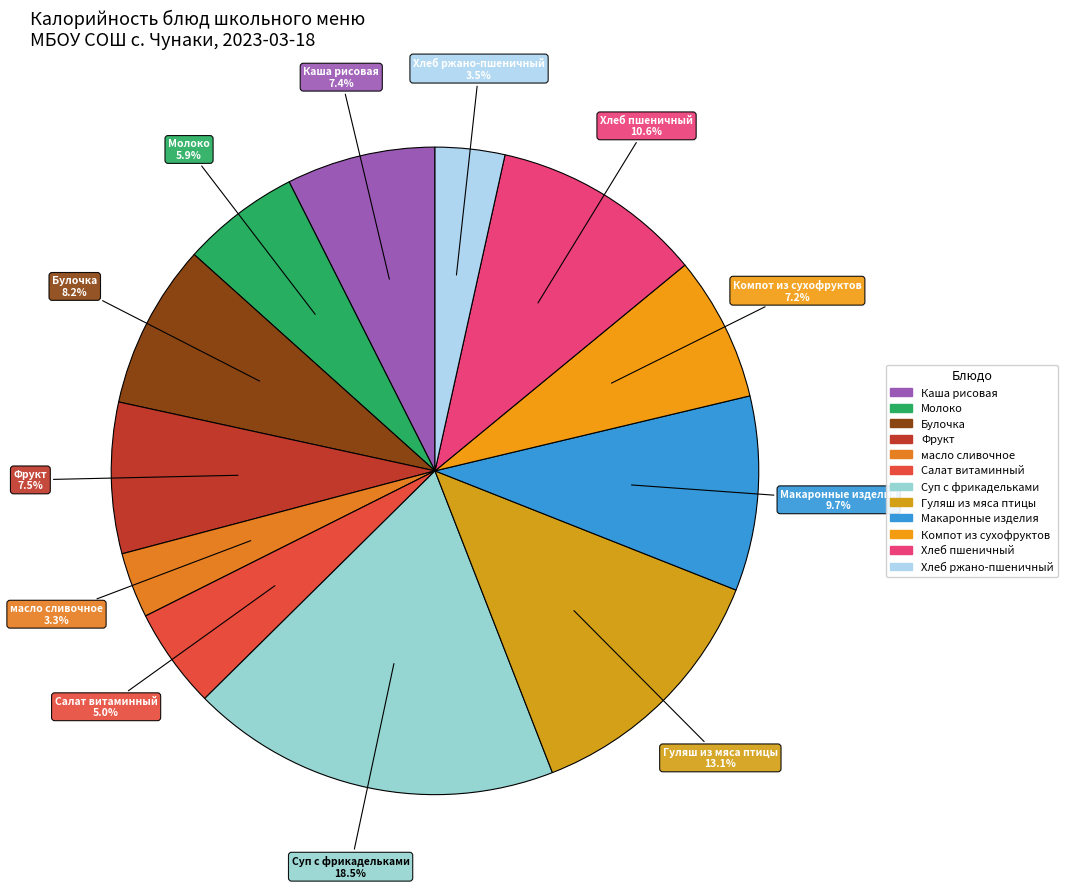

How many slices are in this pie chart?

12